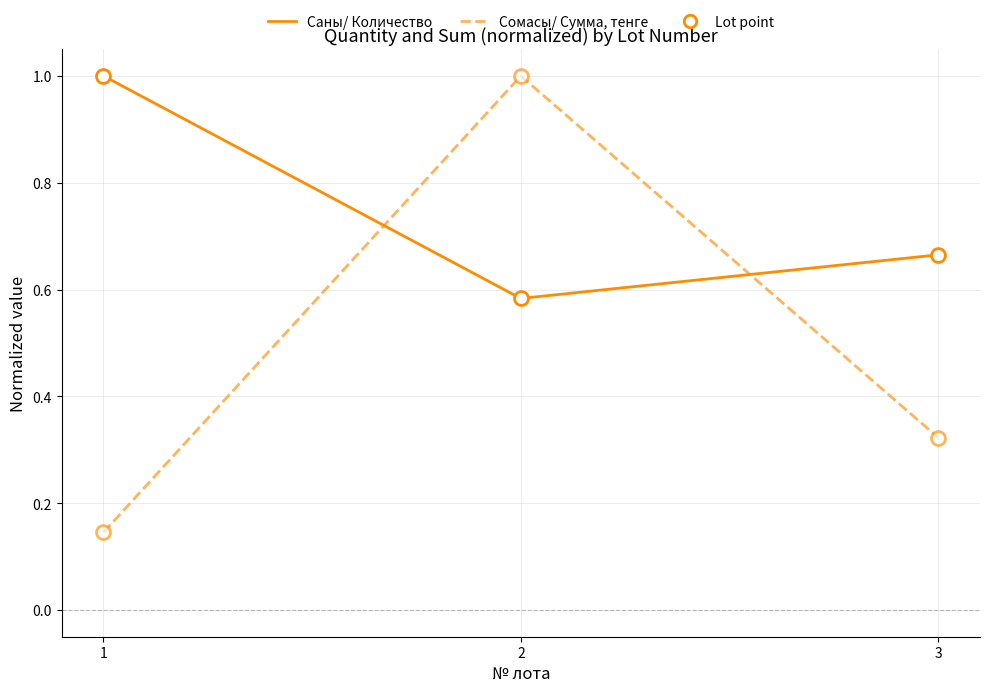

What is the total value across all series at 2?

1.6